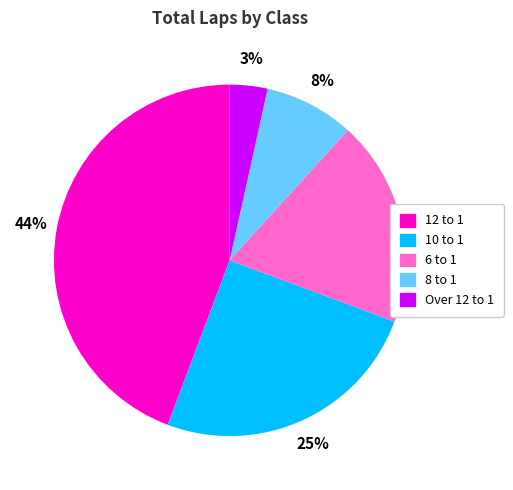

Does any single category account for the majority?

No